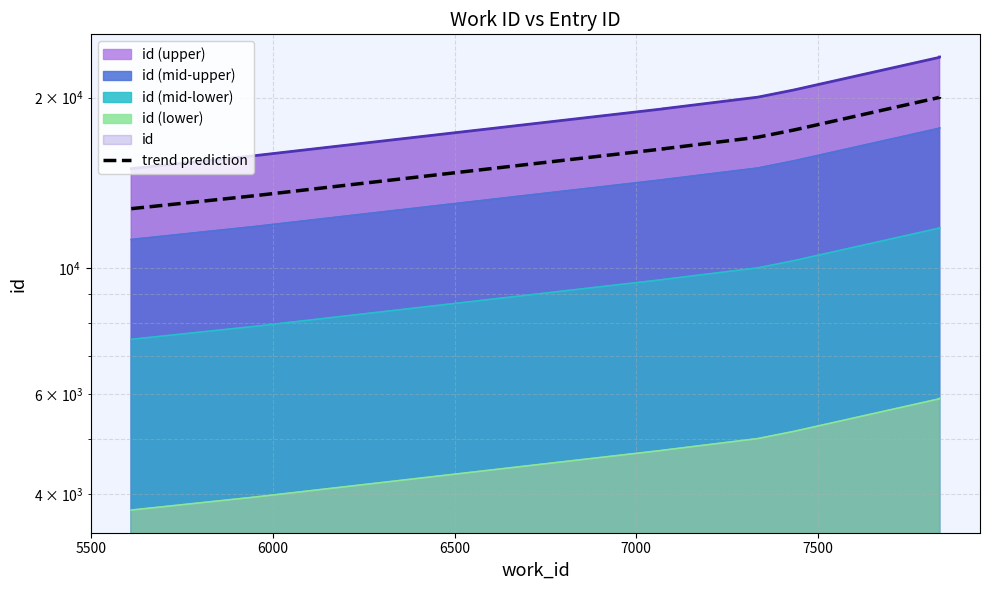

True or false: the data shows 19968.1 at 5000.

False